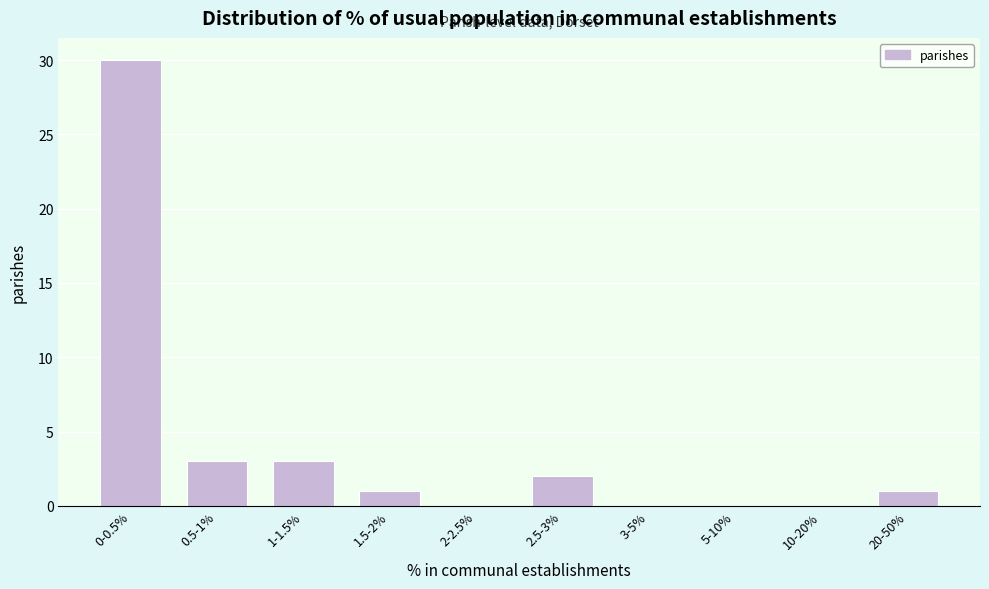

Reading left to right, what are all the values shown in this chart?

0-0.5%=30	0.5-1%=3	1-1.5%=3	1.5-2%=1	2-2.5%=0	2.5-3%=2	3-5%=0	5-10%=0	10-20%=0	20-50%=1